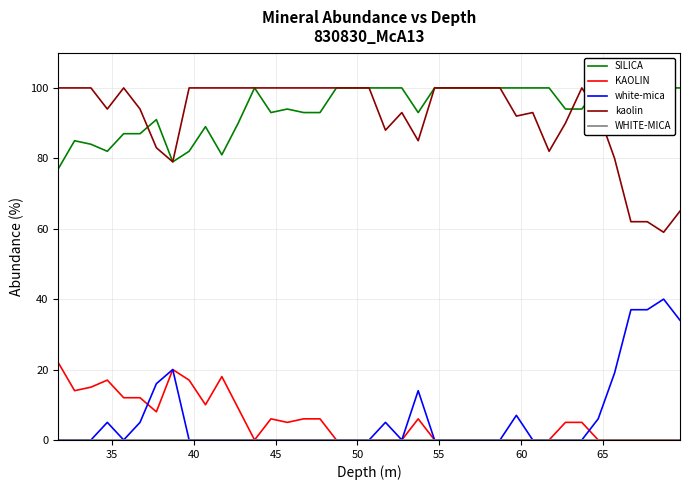

True or false: KAOLIN and WHITE-MICA cross at least once.

False